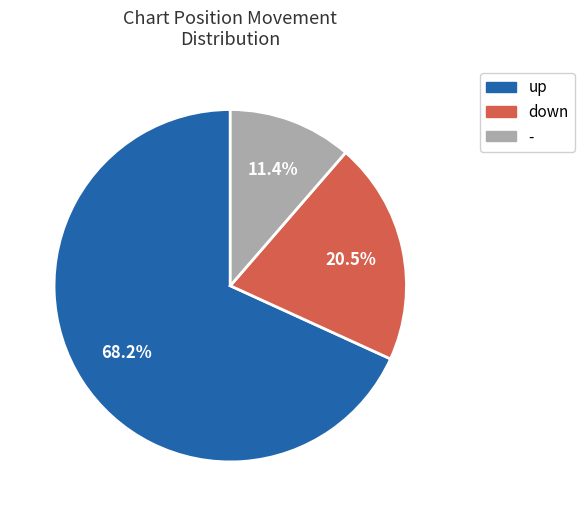

Count the number of slices in the pie.

3